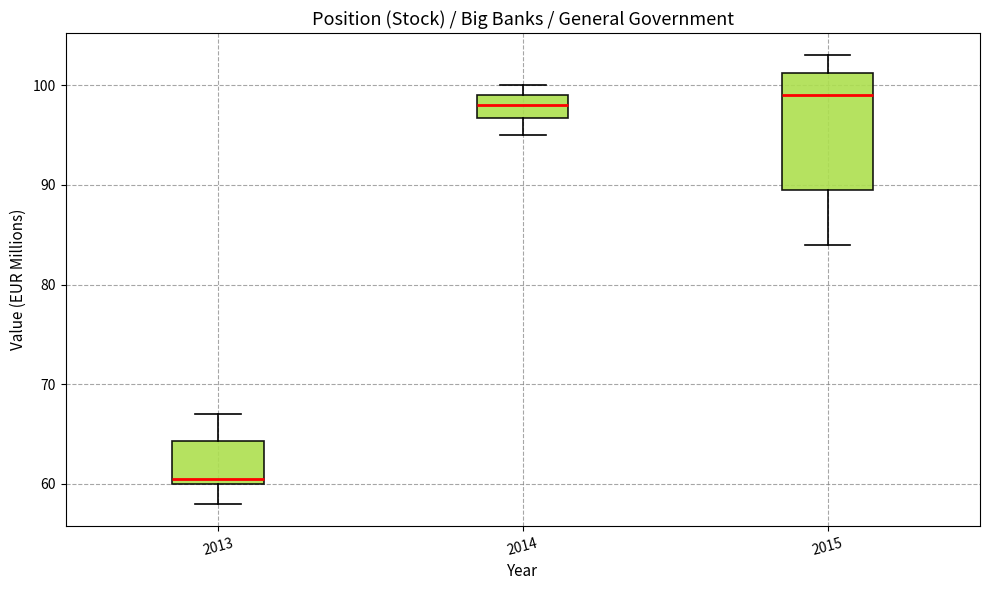

Which box has the lowest median line?

2013